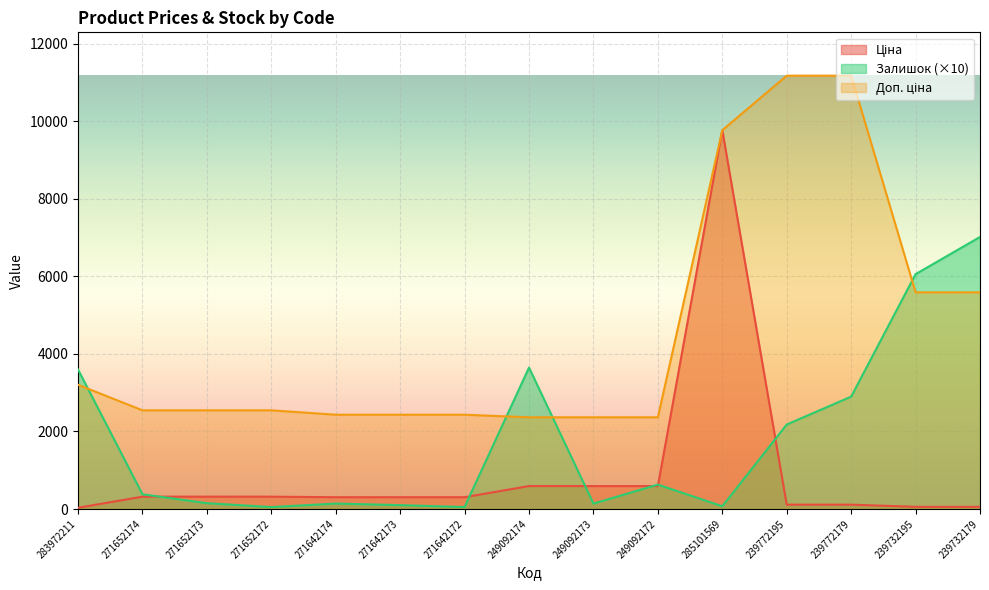

At which label is Доп. ціна closest to 6774?

239732195